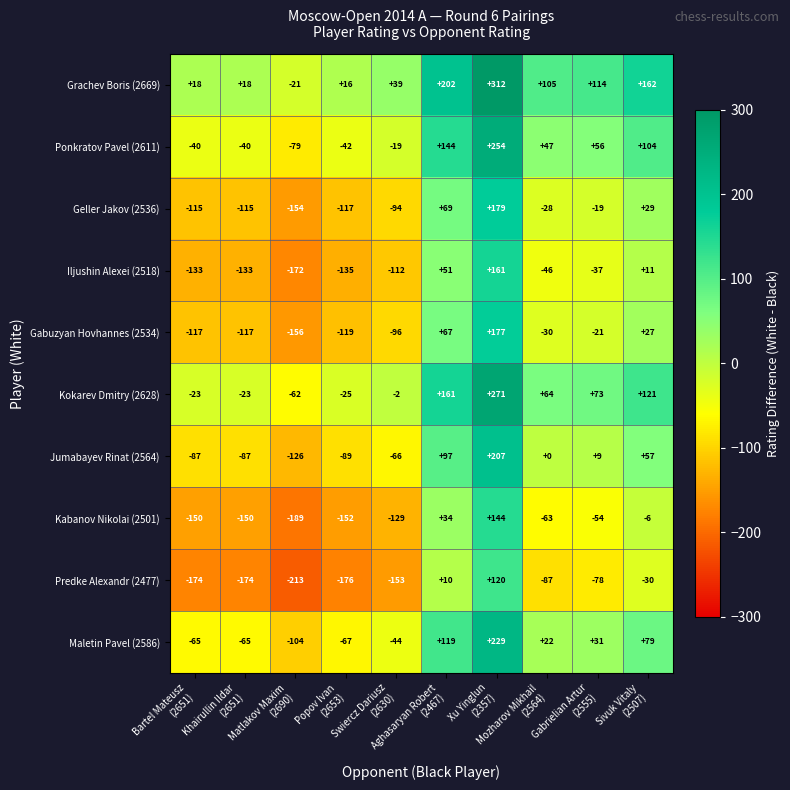

What is the difference between the maximum and minimum values in the Ponkratov Pavel (2611) series?

333